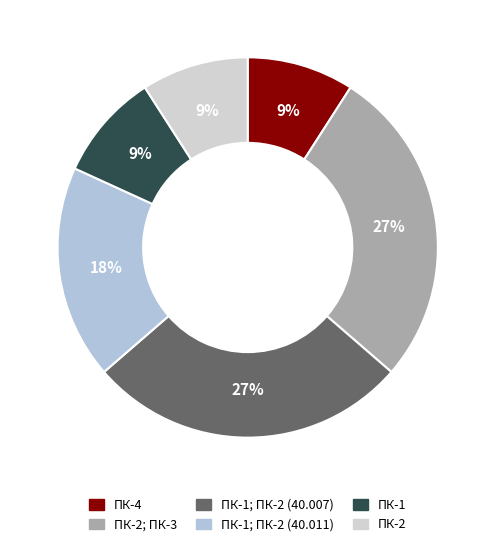

What is the ratio of the value at ПК-2; ПК-3 to the value at ПК-1; ПК-2 (40.011)?

1.5